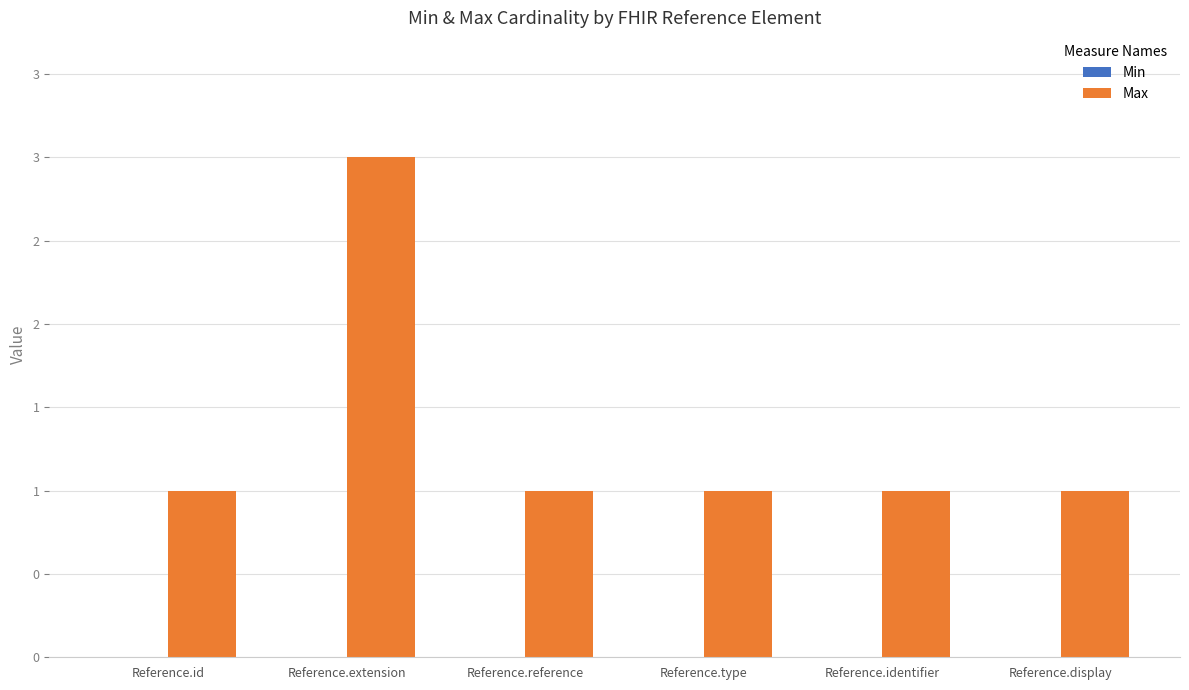

What is the label of the 6th bar from the right?

Reference.id